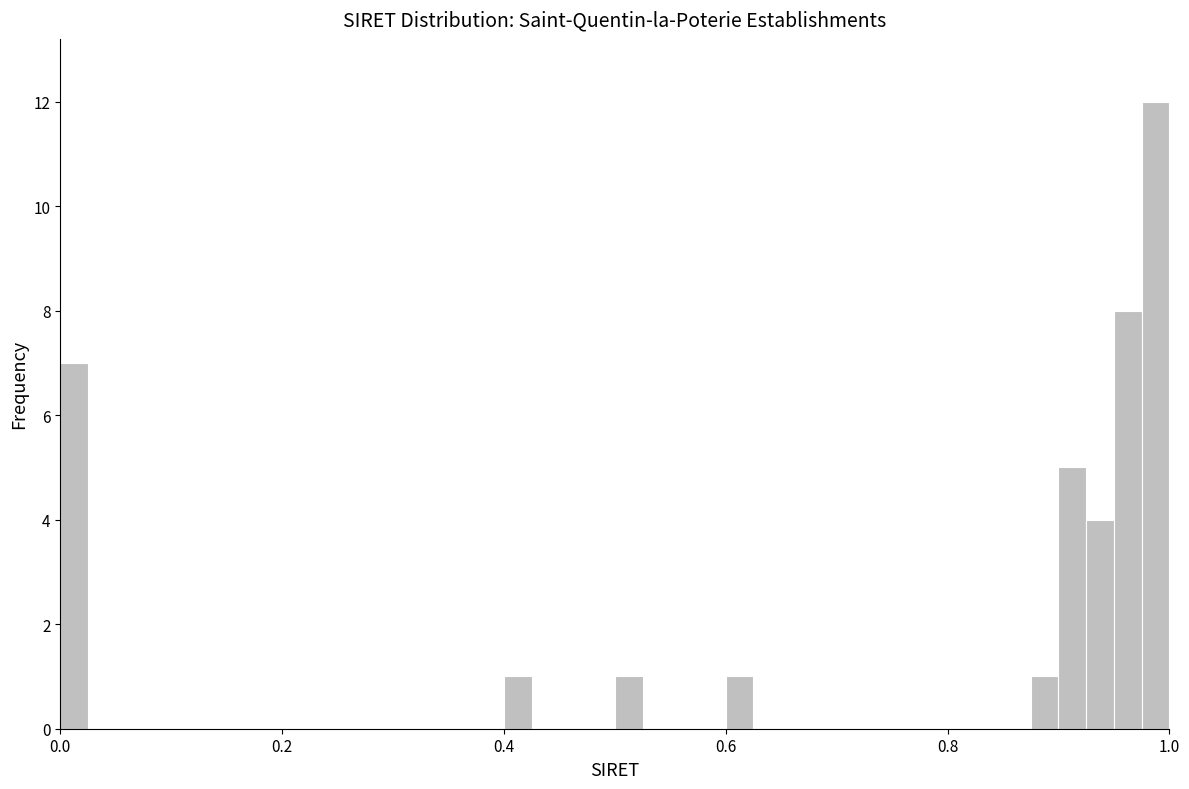

Read against the x-axis, roughly where is the centre of the tallest bar?

0.98